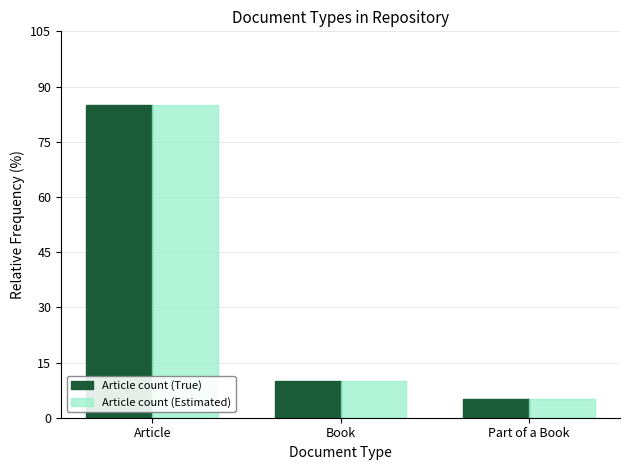

Are the bars horizontal?

No